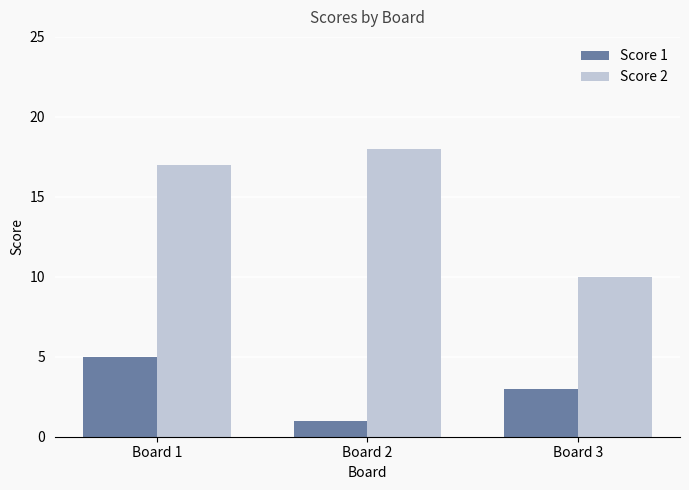

At Board 3, list the series in order from smallest to largest.

Score 1, Score 2